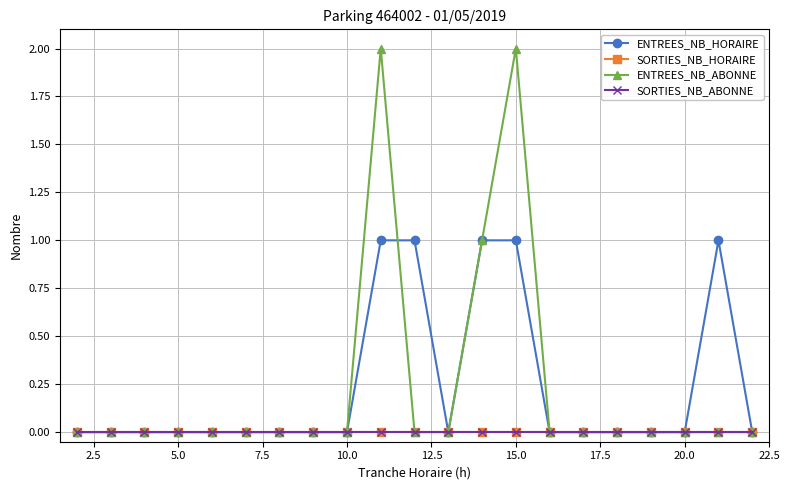

What is the maximum value shown in the chart?

2